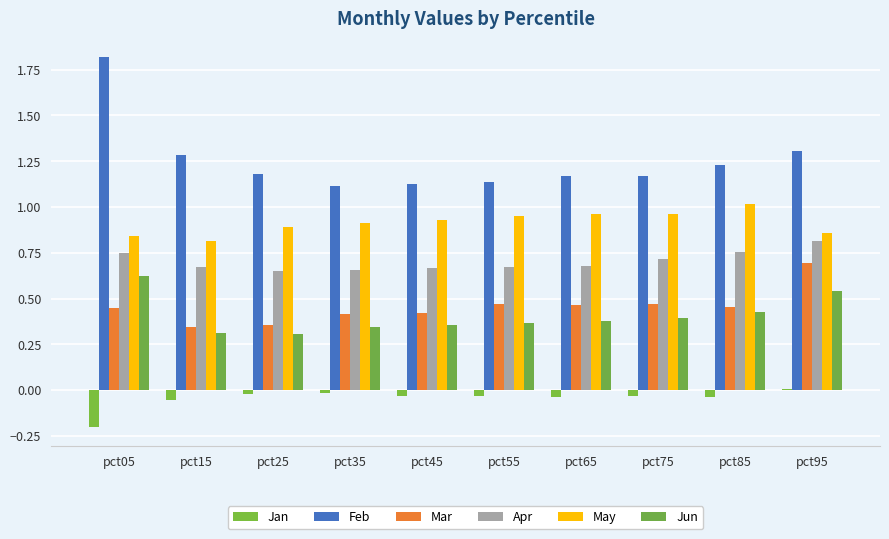

Does the chart contain any negative values?

Yes